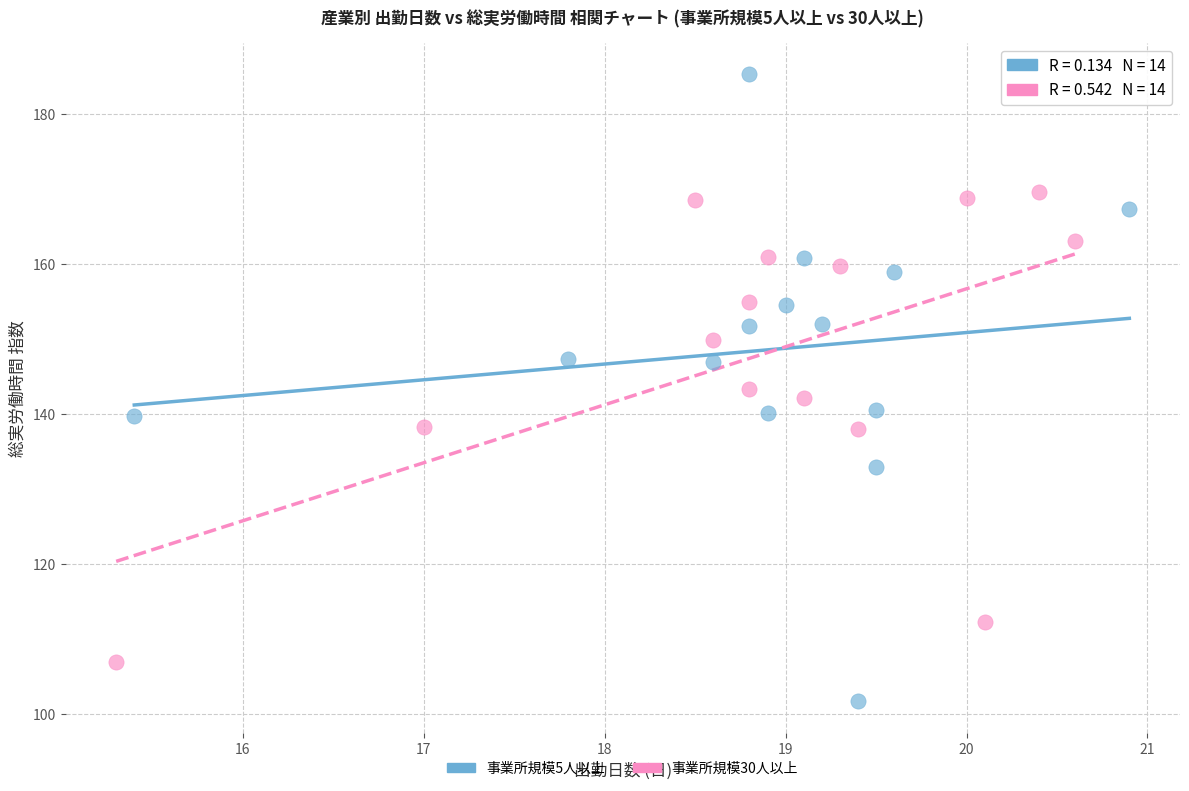

Which series reaches the maximum Y coordinate?

事業所規模5人以上